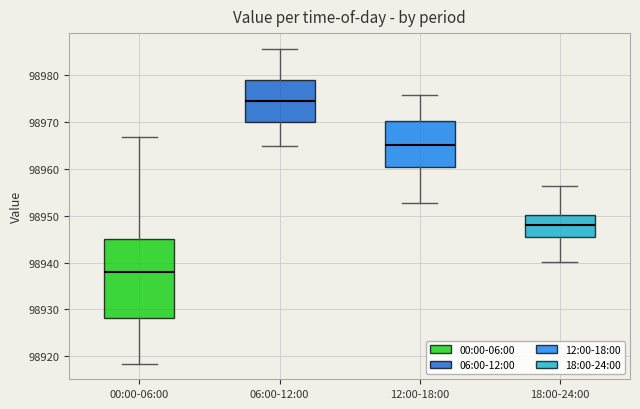

Reading left to right, transcribe this box plot: for each box, give where its median line is, the range the box spans, and where its two whiskers end, as read against the y-axis. The values are not printed on the chart, so give them approximately, as read against the axis.

00:00-06:00: median 98938, box 98928 to 98945, whiskers 98918 to 98967
06:00-12:00: median 98975, box 98970 to 98979, whiskers 98965 to 98986
12:00-18:00: median 98965, box 98960 to 98970, whiskers 98953 to 98976
18:00-24:00: median 98948, box 98945 to 98950, whiskers 98940 to 98956